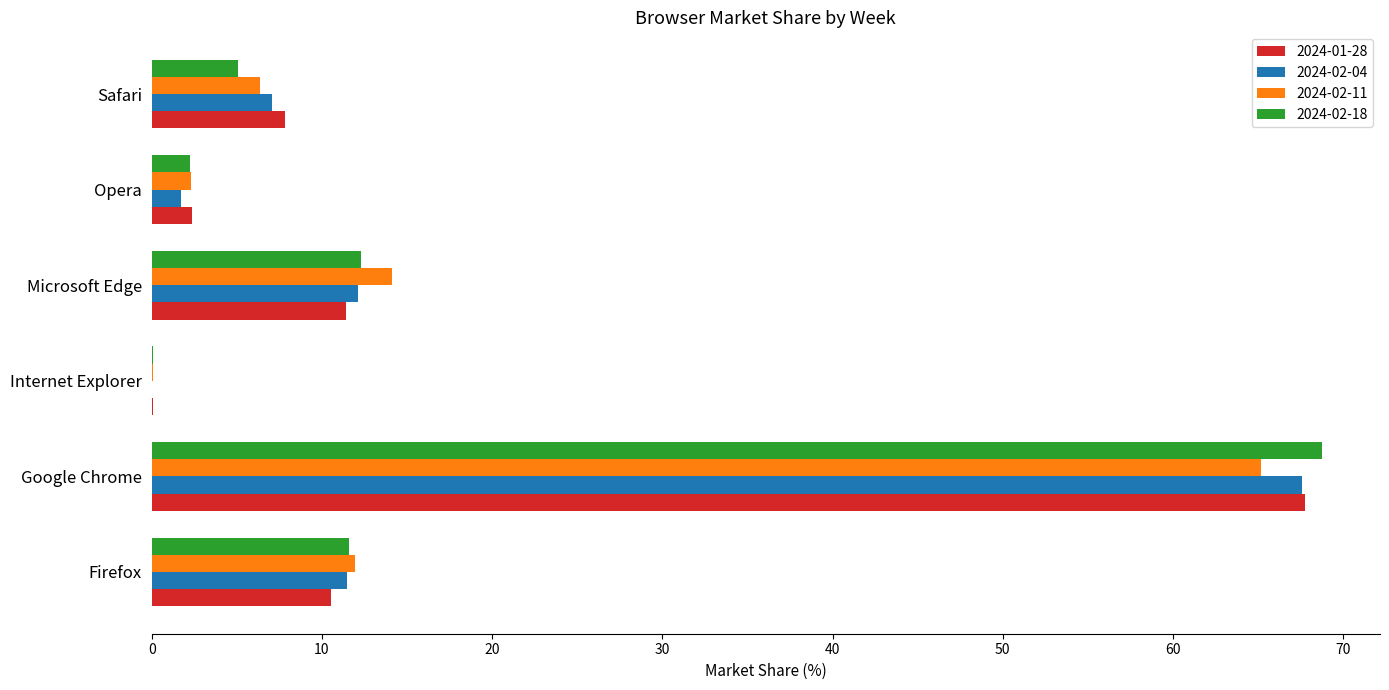

What is the total value across all series at Firefox?

45.5